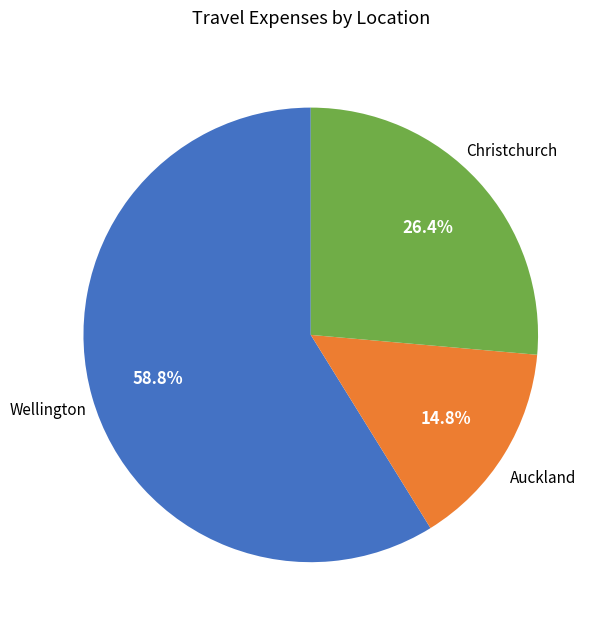

Is there a majority slice in this chart?

Yes